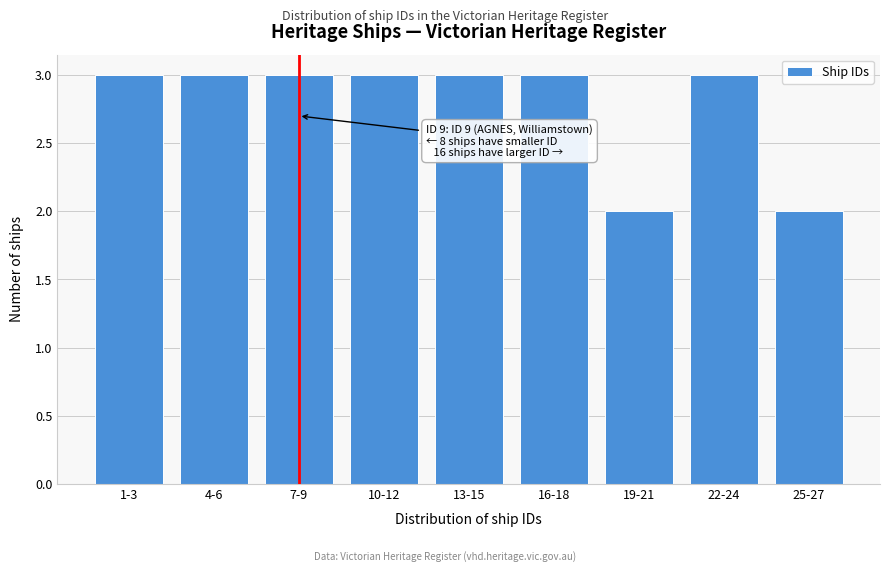

Reading left to right, what are all the values shown in this chart?

3	3	3	3	3	3	2	3	2